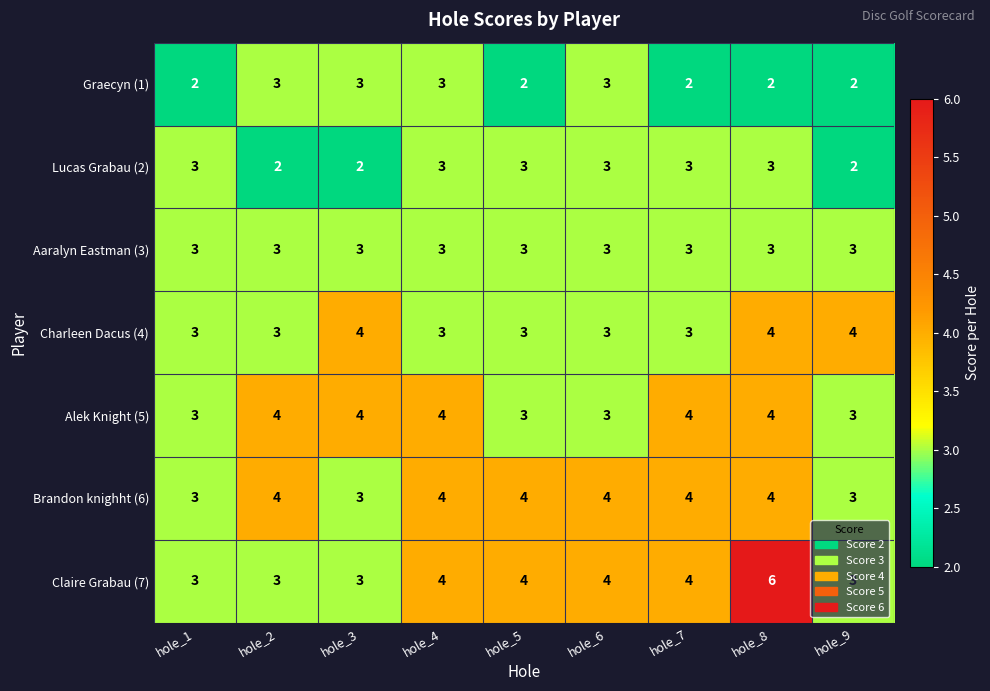

Which series has the largest range (max minus min)?

Claire Grabau (7)